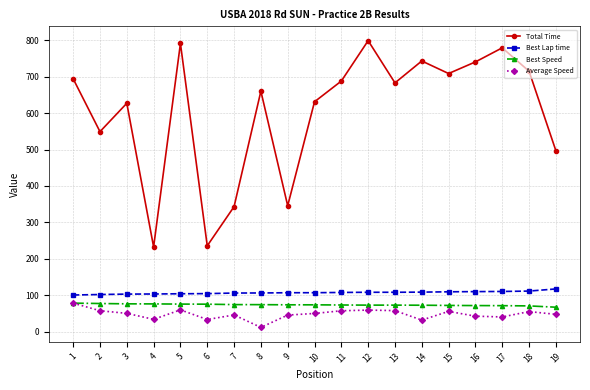

Where is the first local maximum for Average Speed?

5